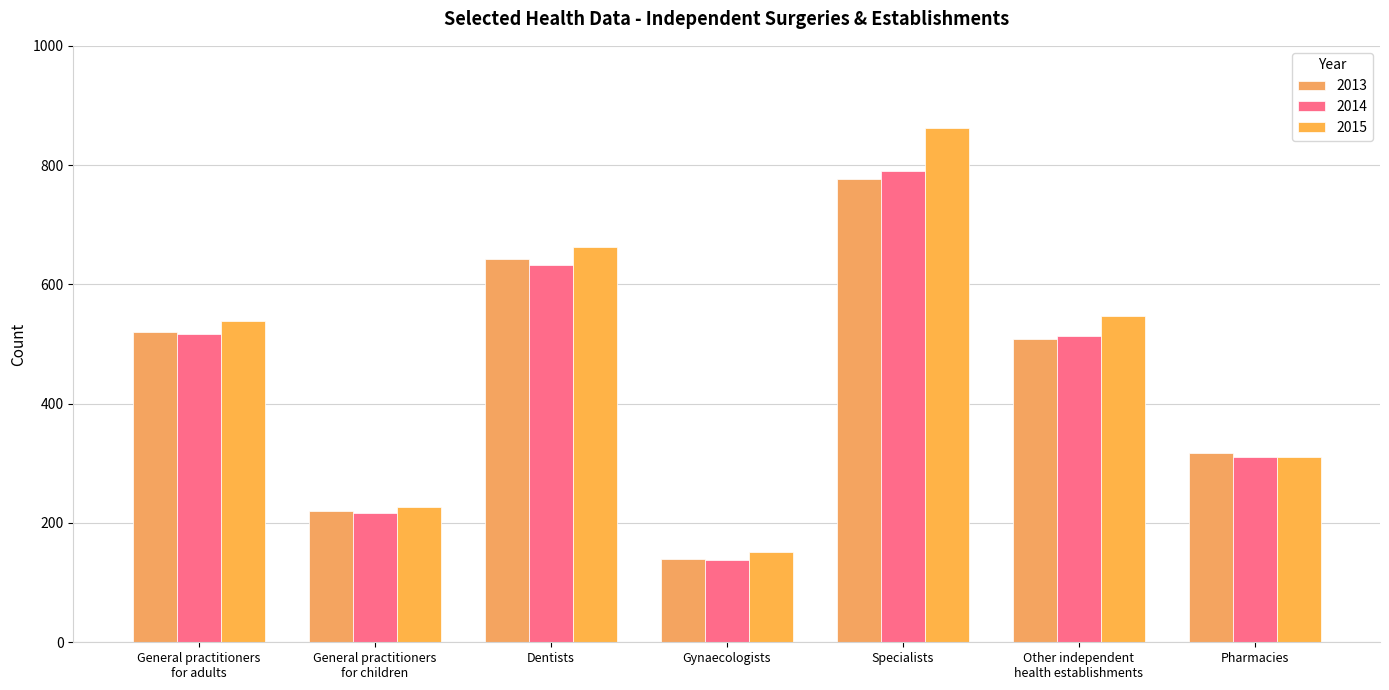

At which label does 2015 first exceed 538?

Dentists